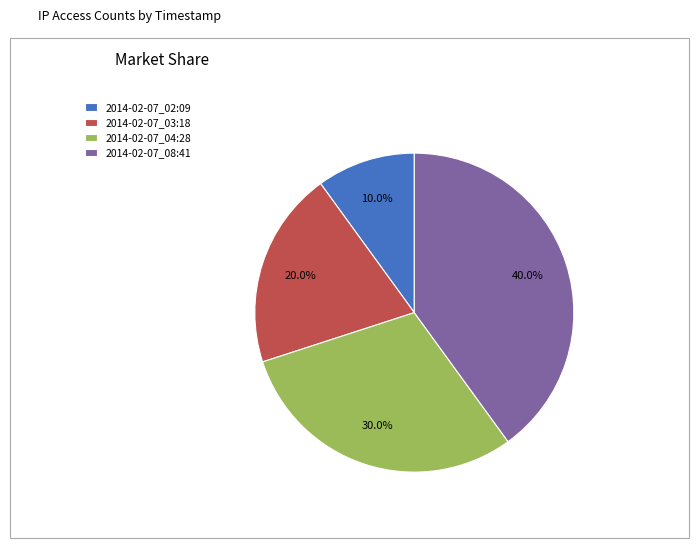

True or false: 2014-02-07_04:28 accounts for 44% of the total.

False